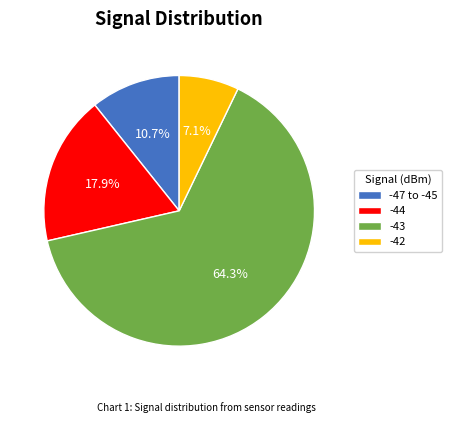

What is the ratio of the value at -44 to the value at -43?

0.3